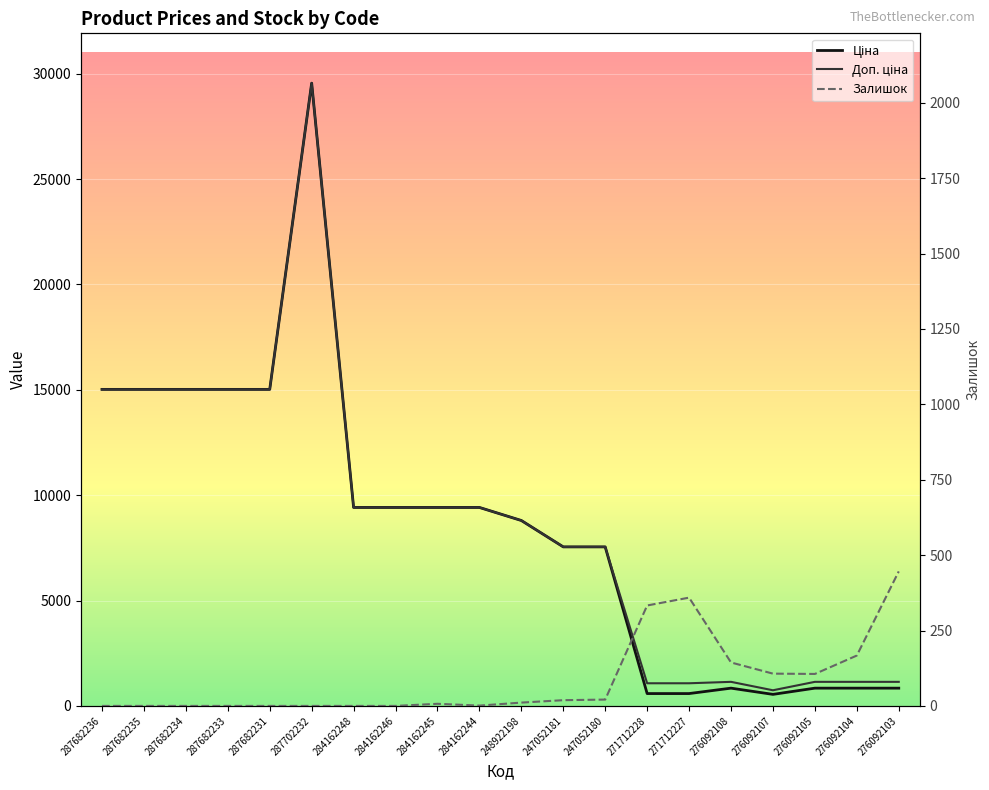

Reading left to right, transcribe all the data shown in this chart.

Ціна: 15019.2	15019.2	15019.2	15019.2	15019.2	29548.9	9416.9	9416.9	9416.9	9416.9	8797.6	7545.9	7545.9	586.0	586.0	842.8	547.8	842.8	842.8	842.8
Доп. ціна: 15019.2	15019.2	15019.2	15019.2	15019.2	29548.9	9416.9	9416.9	9416.9	9416.9	8797.6	7545.9	7545.9	1074.5	1074.5	1142.1	742.0	1142.1	1142.1	1142.1
Залишок: 0.0	0.0	0.0	0.0	0.0	0.0	0.0	0.0	7.0	1.0	11.0	19.0	21.0	333.0	359.0	144.0	107.0	106.0	167.0	446.0